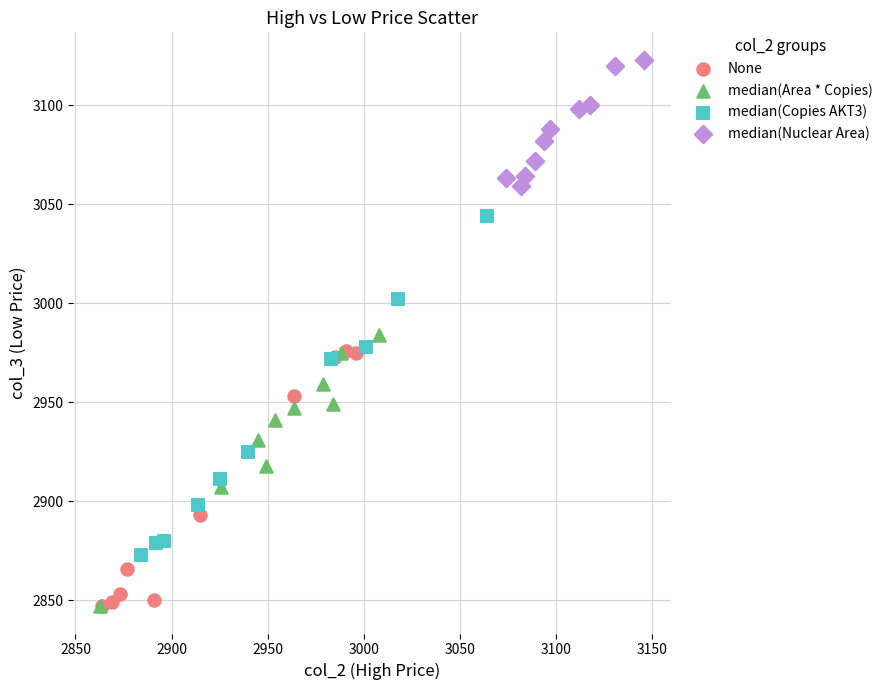

Which series reaches the maximum Y coordinate?

median(Nuclear Area)